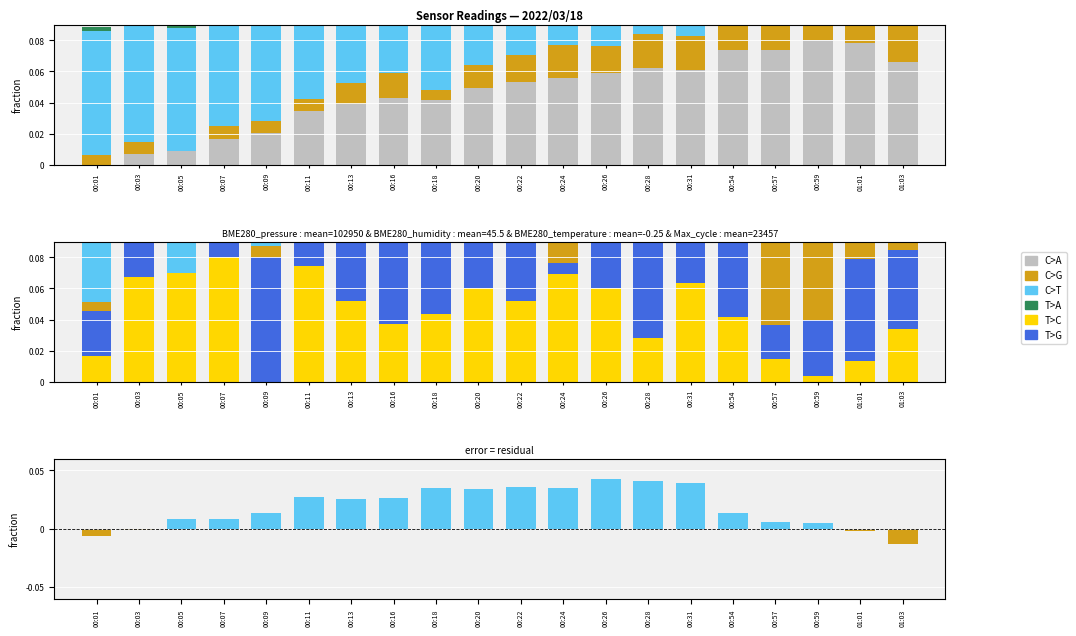

What is the sum of all Max_cycle values?

0.4